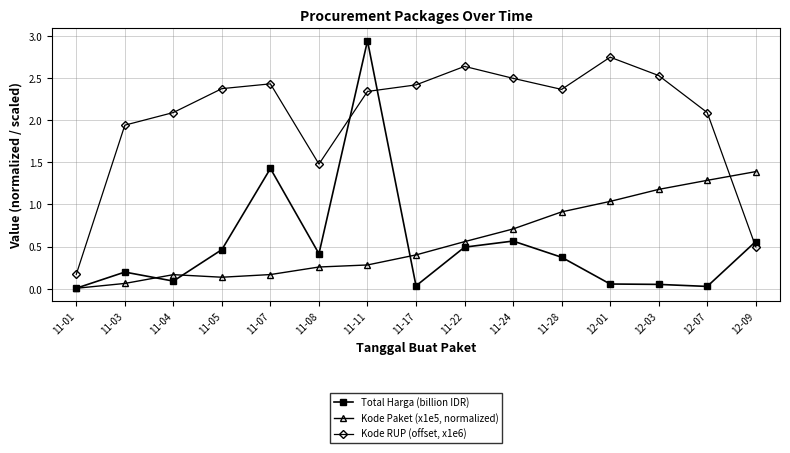

The value of Kode Paket (x1e5, normalized) at 11-17 is 0.4. True or false?

True